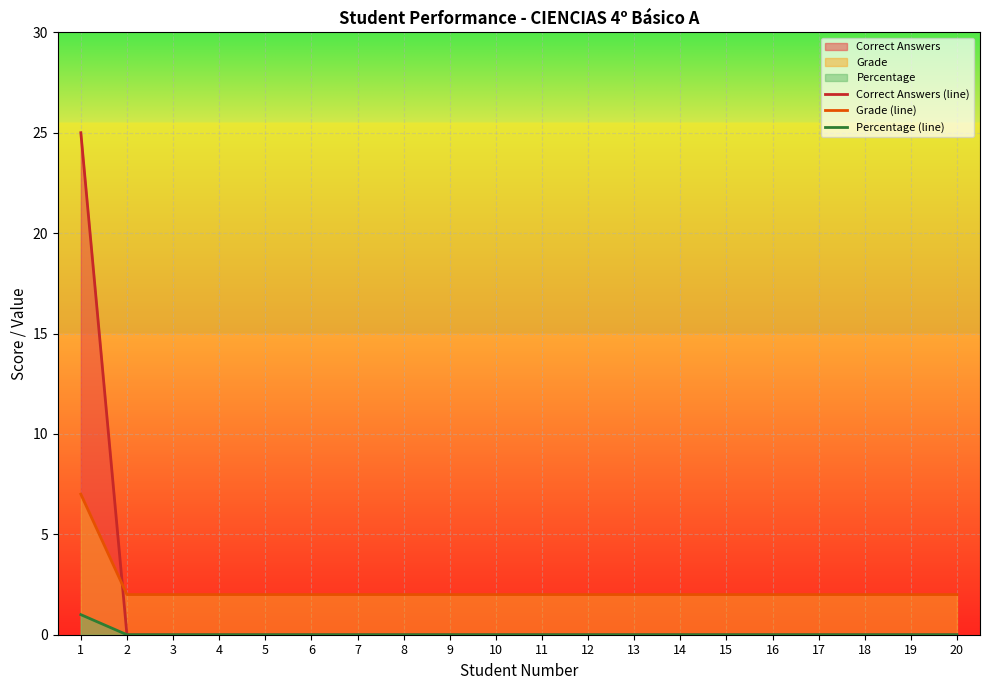

What is the spread (max minus min) of values at 20?

2